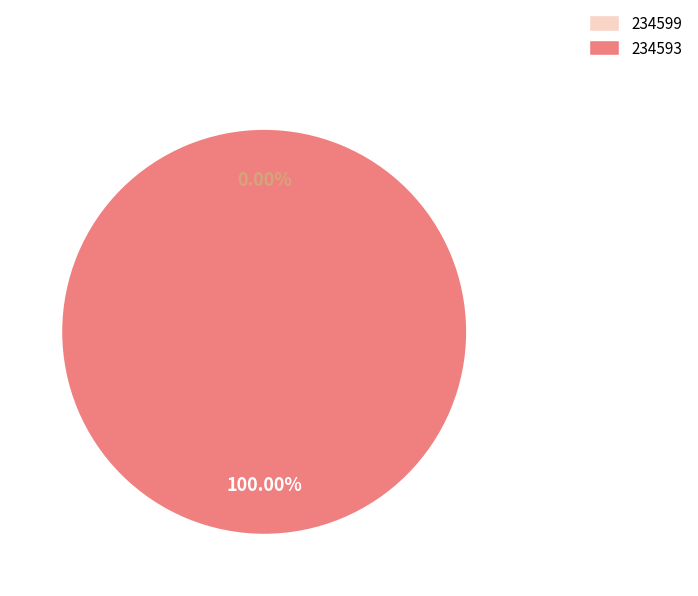

True or false: 234593 accounts for 100% of the total.

True